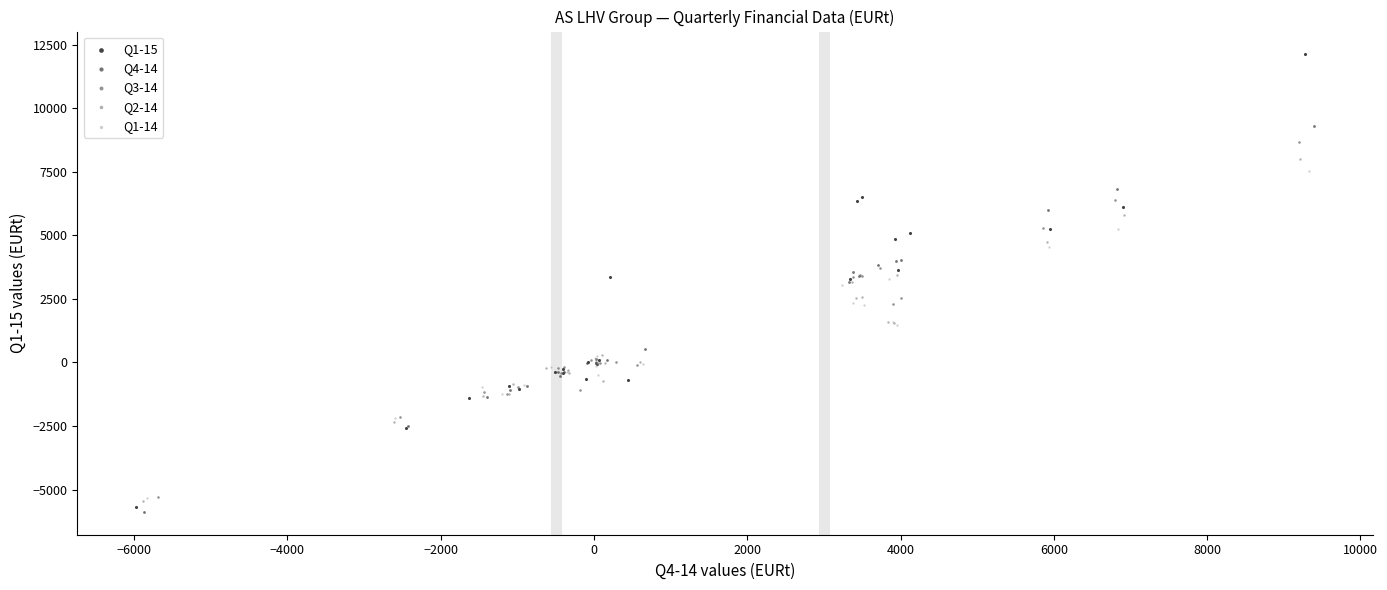

Which series has the widest spread of Y values?

Q1-15